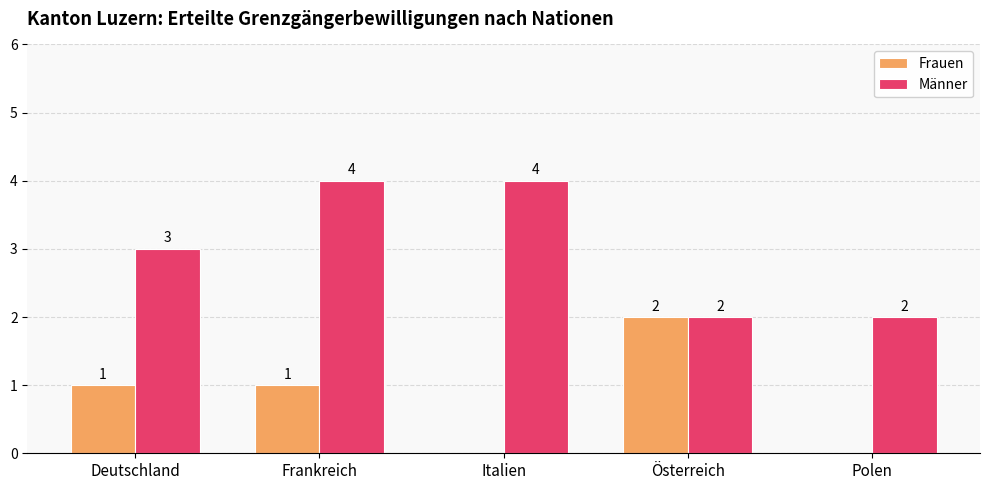

Between Deutschland and Frankreich, which series saw the biggest shift?

Männer